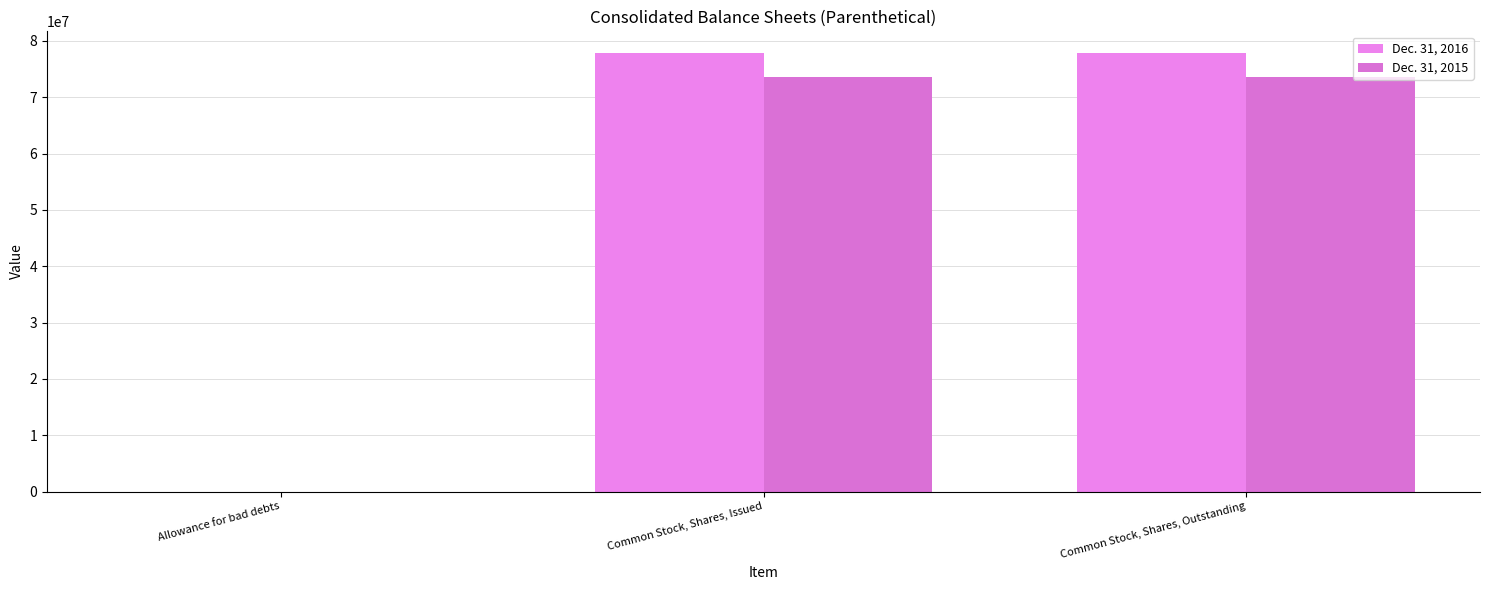

How many groups of bars are there?

3